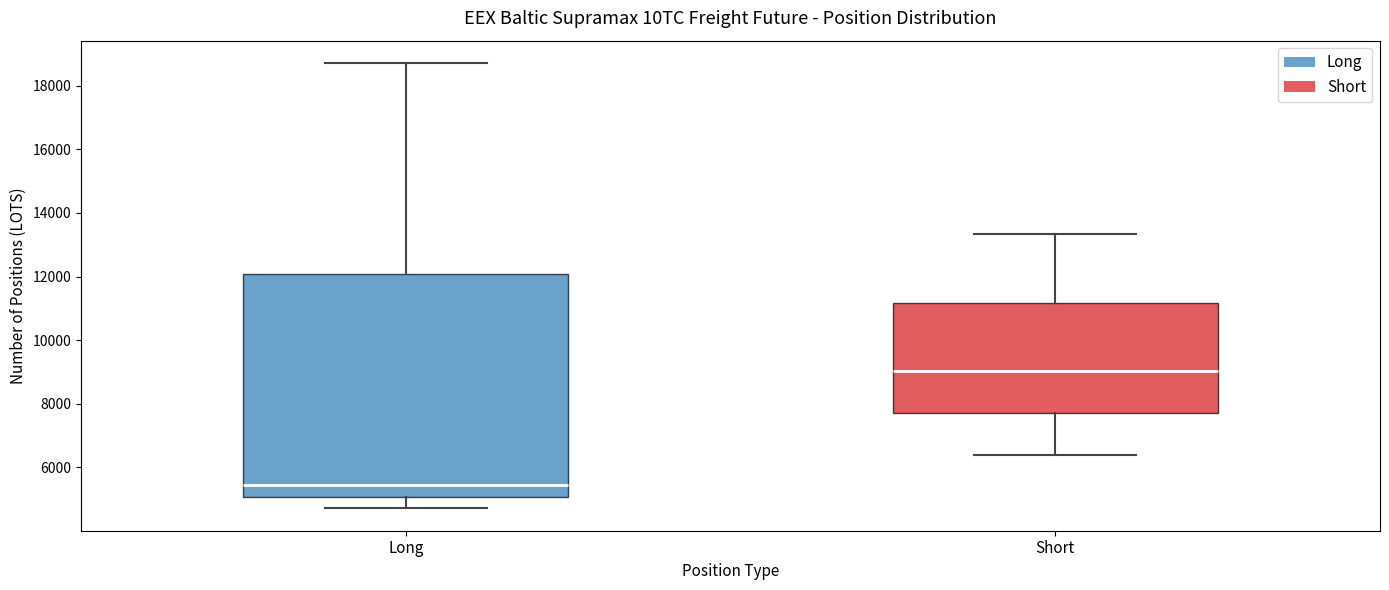

Where does the upper whisker of the box for Long end on the y-axis? The values are not printed on the chart, so give them approximately, as read against the axis.

18800